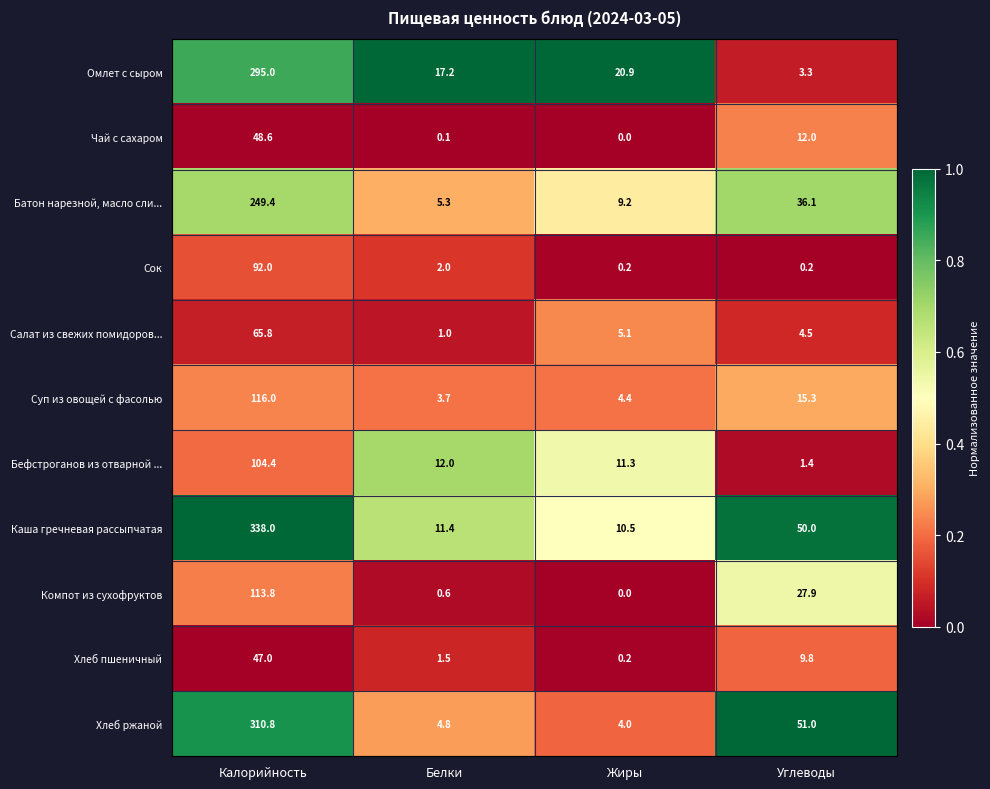

What is the total value across all series at Жиры?

65.8